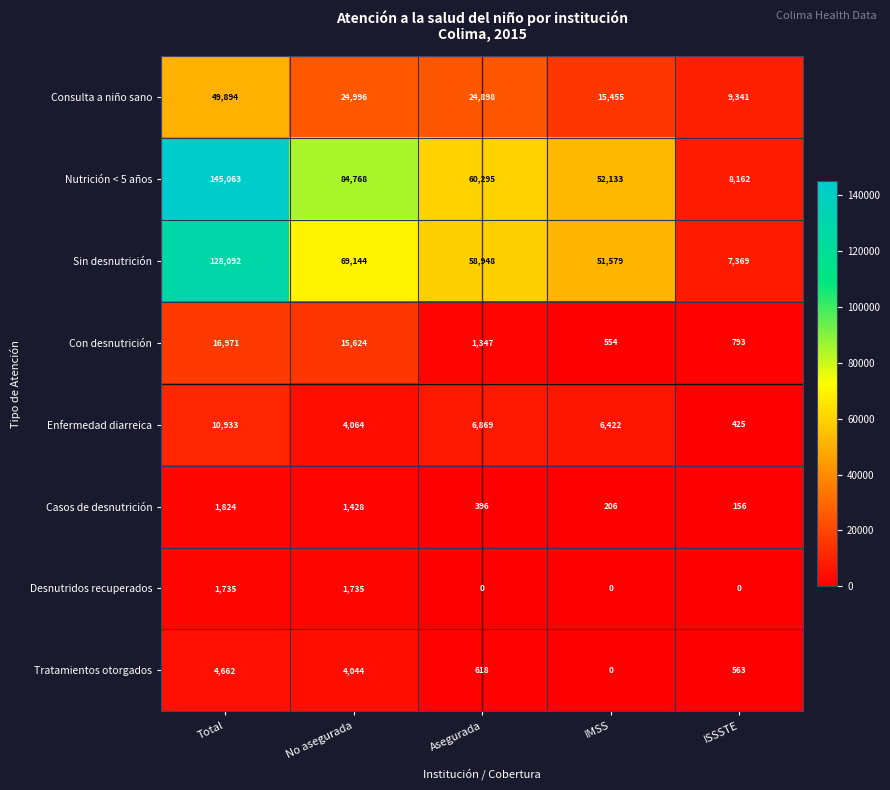

How many distinct data groups are displayed?

8